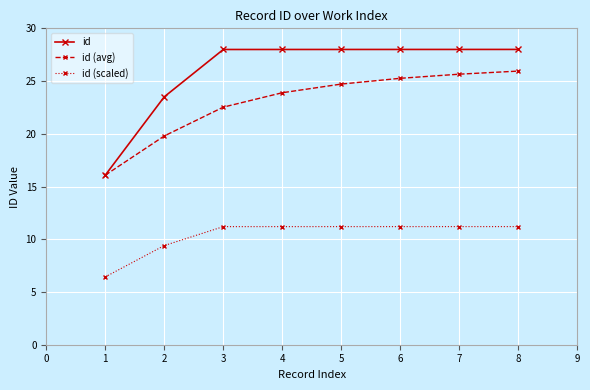

List the series in order of their overall mean, highest first.

id, id (avg), id (scaled)